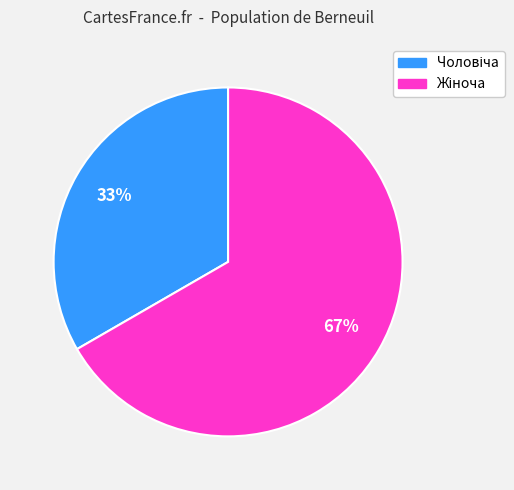

Is there any slice that represents more than half of the pie?

Yes